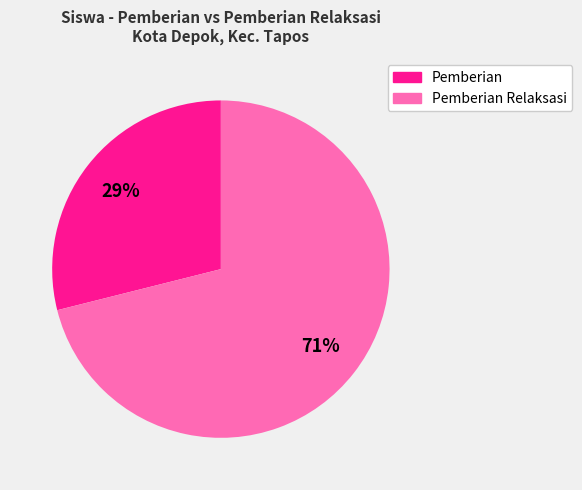

Does any single category account for the majority?

Yes